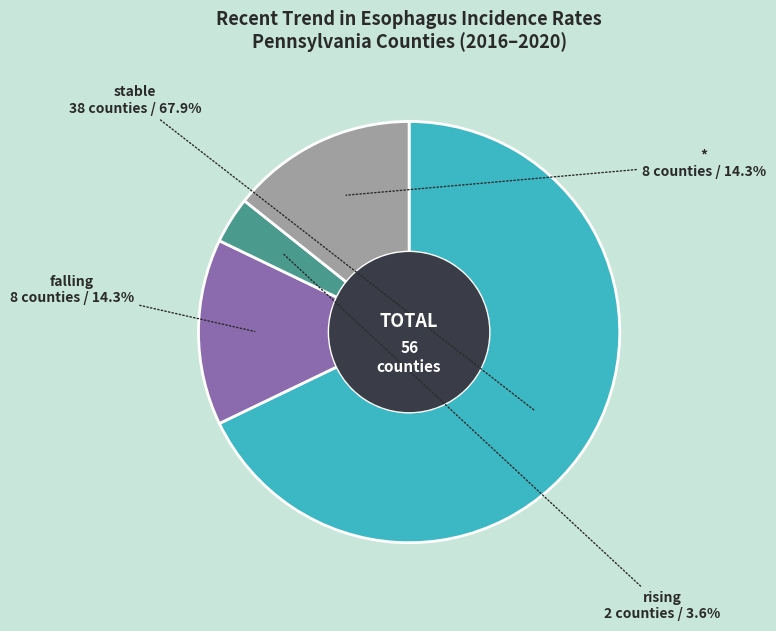

What is the largest slice in the pie chart?

stable